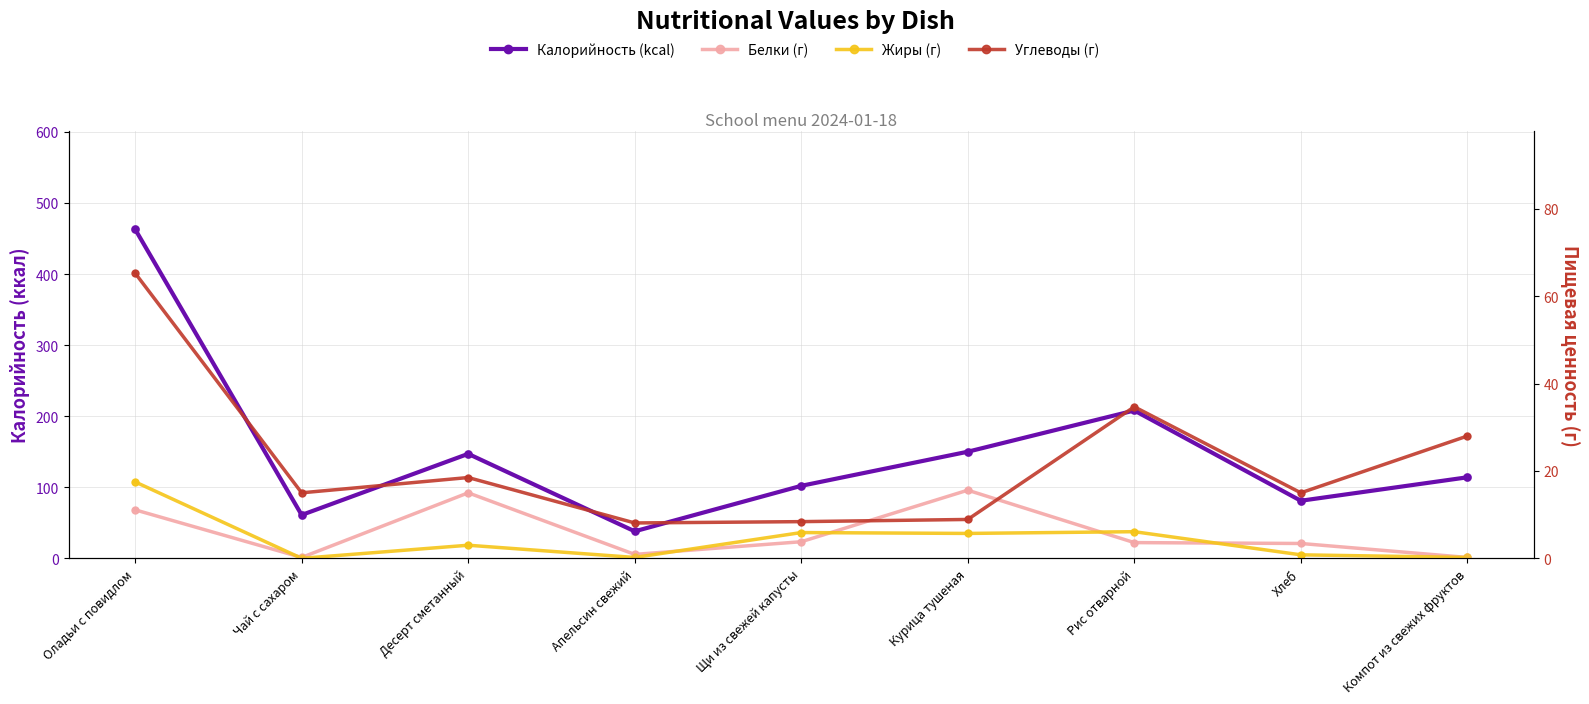

Which series has the largest total across all categories?

Калорийность (kcal)